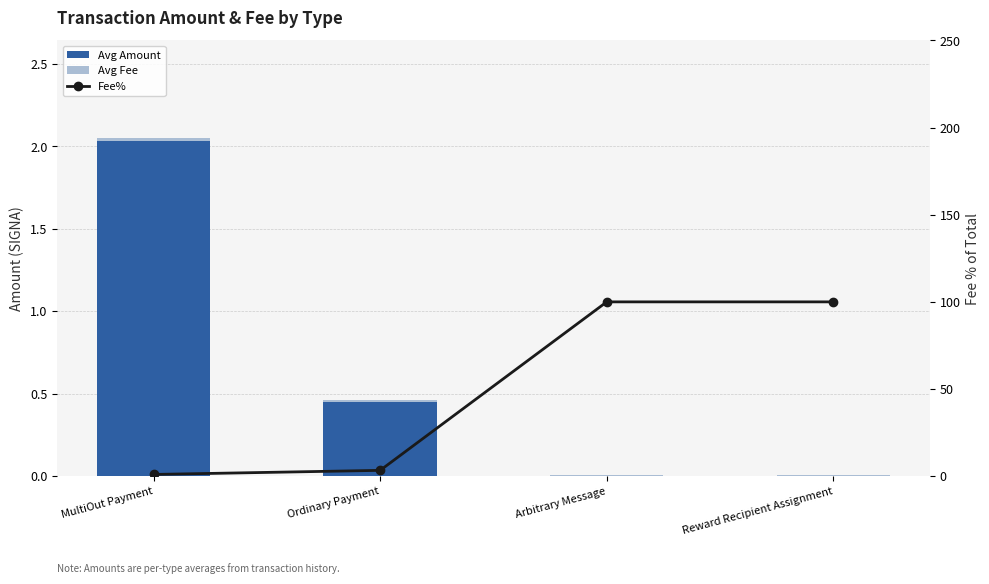

What are all the series names shown in the legend?

Avg Amount, Avg Fee, Fee%